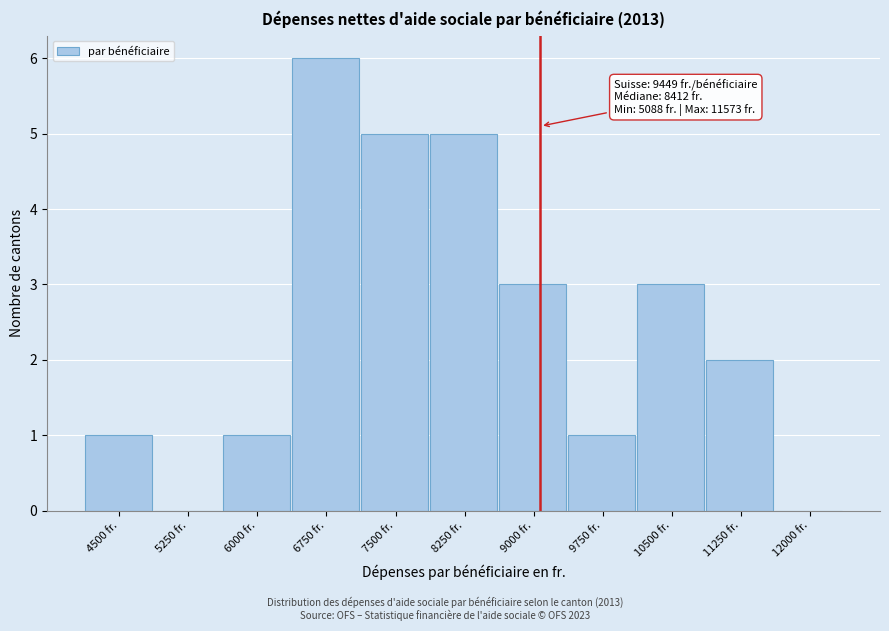

Reading left to right, transcribe all the data shown in this chart.

4500 fr.=1	5250 fr.=0	6000 fr.=1	6750 fr.=6	7500 fr.=5	8250 fr.=5	9000 fr.=3	9750 fr.=1	10500 fr.=3	11250 fr.=2	12000 fr.=0